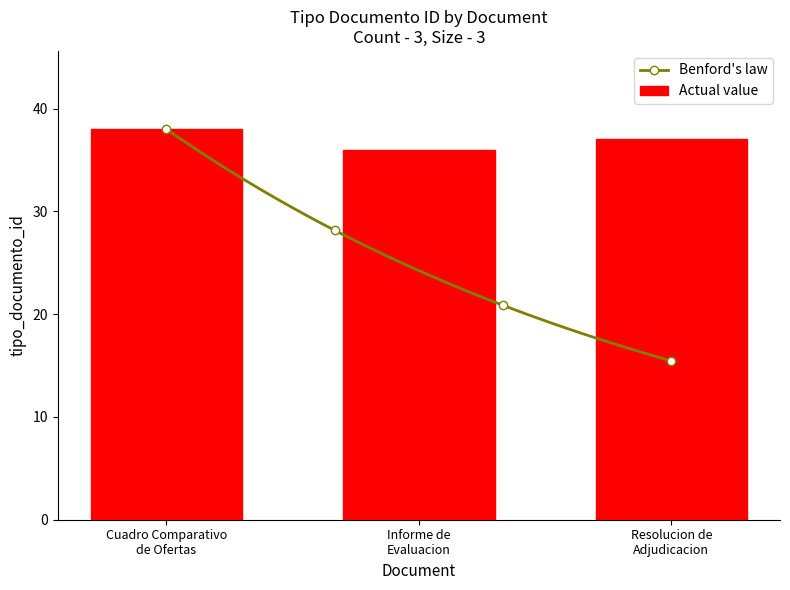

What is the highest value of the Actual value series?

38